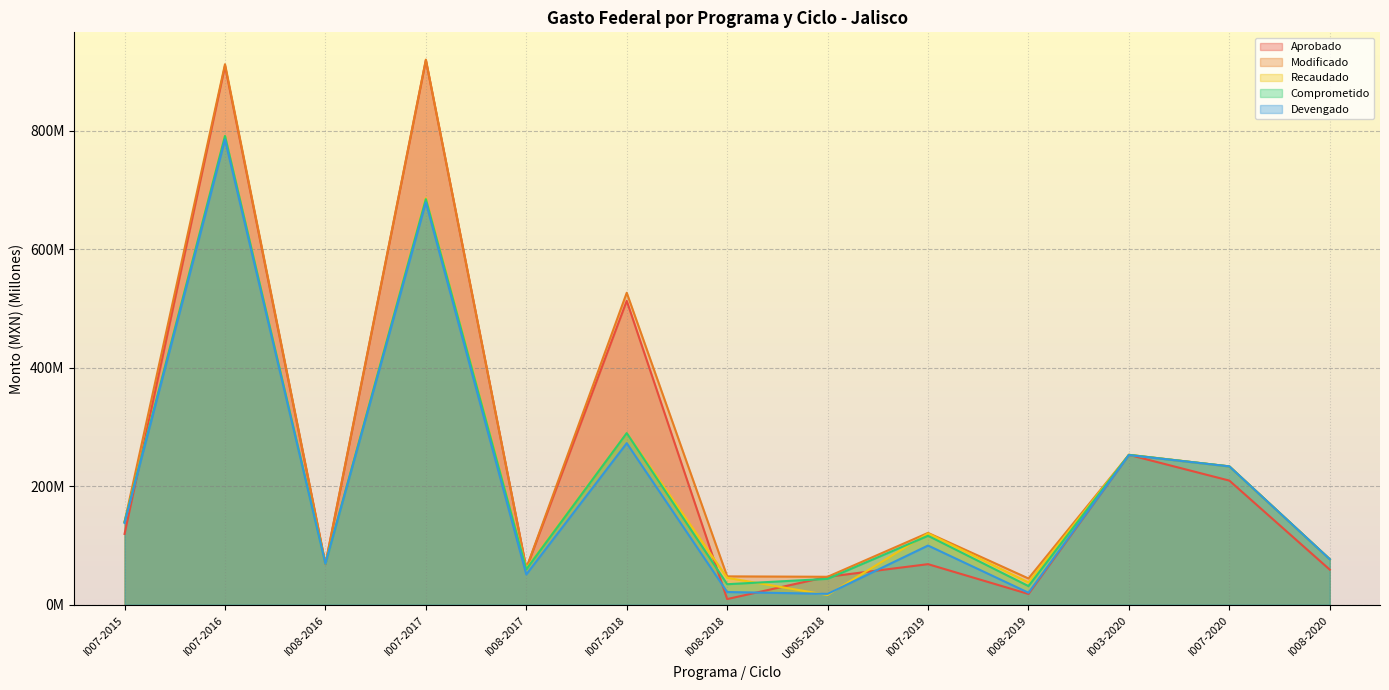

How many data points does each series have?

13